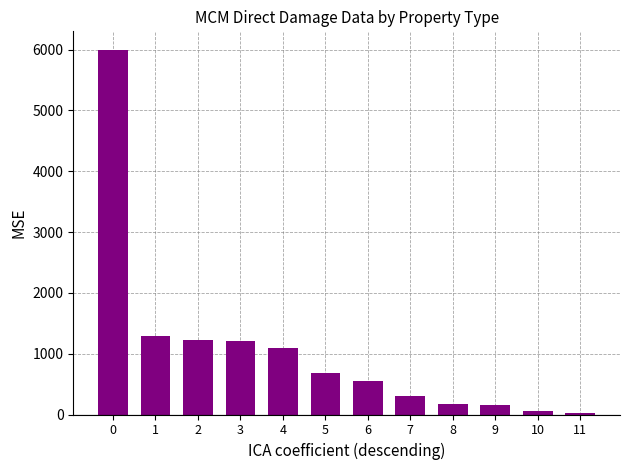

What is the change in value from 2 to 3?

-16